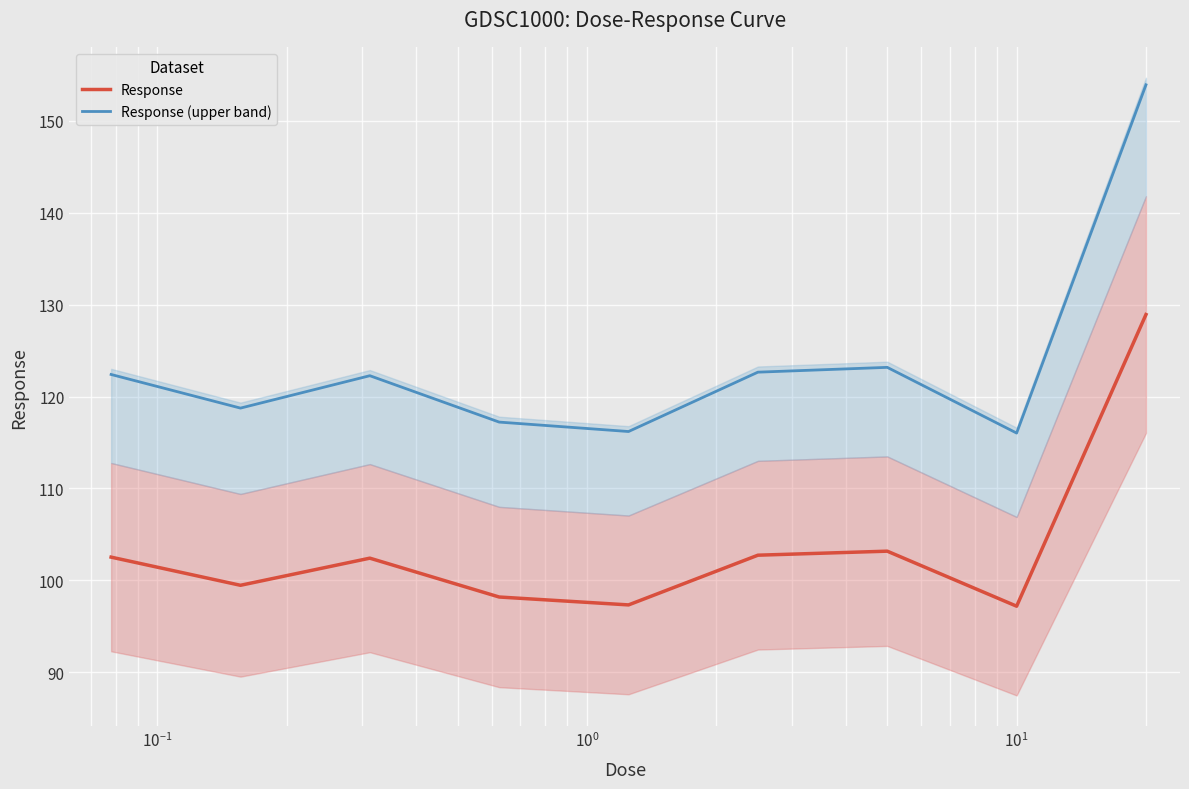

True or false: Response and Response (upper band) intersect in this chart.

False